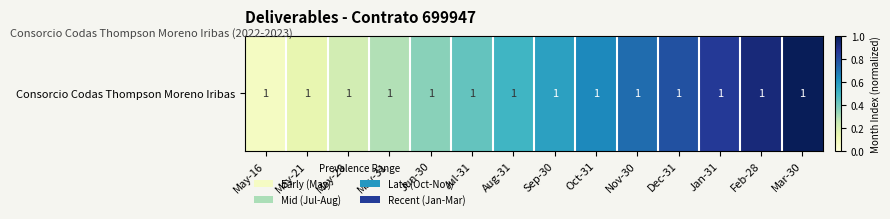

Which label corresponds to the smallest value in the chart?

May-16